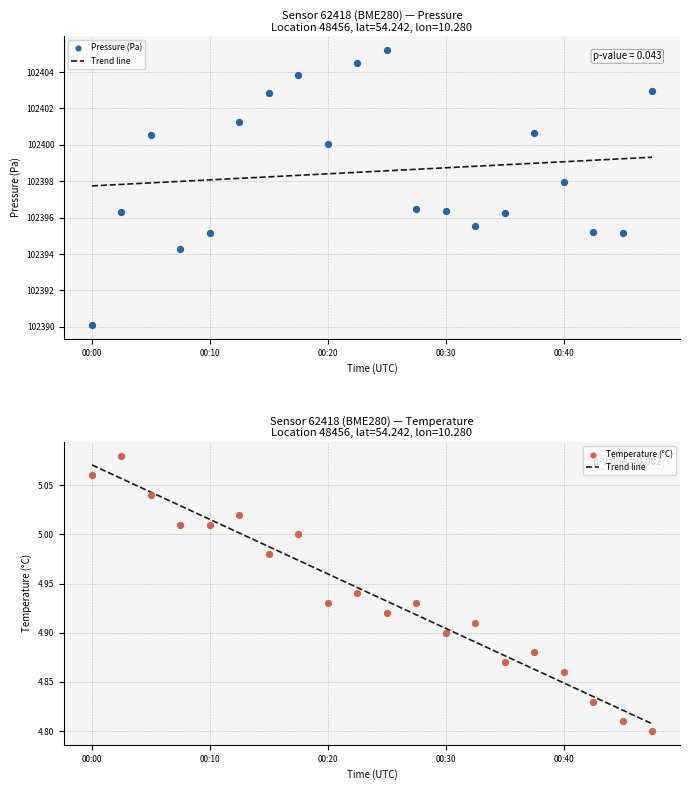

Which series has the largest total across all categories?

Pressure (Pa)